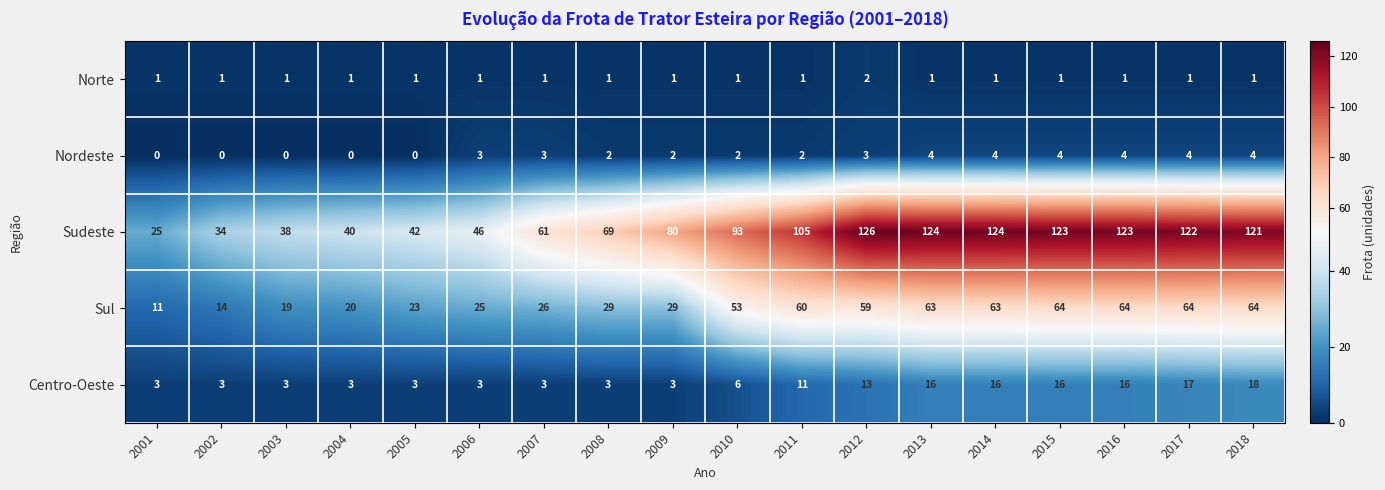

How many data points does each series have?

18